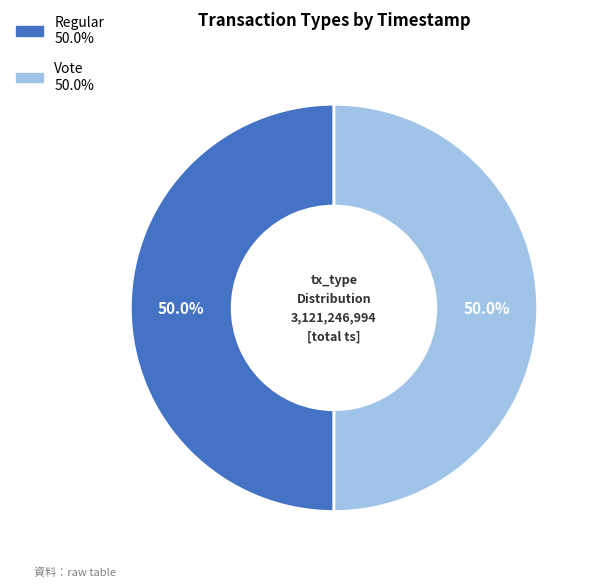

Approximately how many times larger is the value at Regular compared to Vote?

1.0